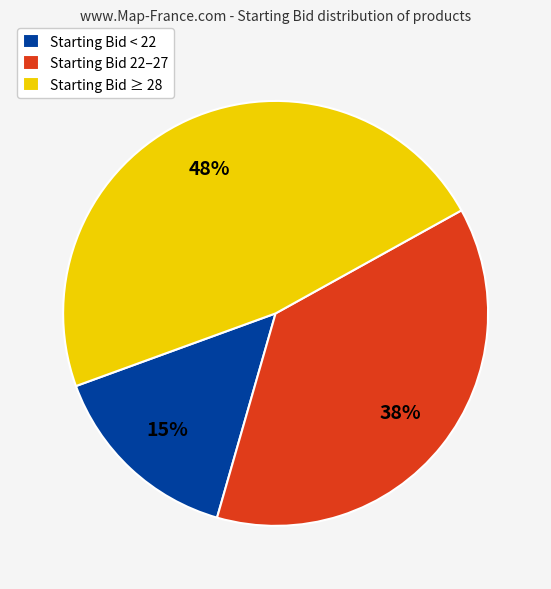

Combined, do Starting Bid ≥ 28 and Starting Bid < 22 account for over 50%?

Yes